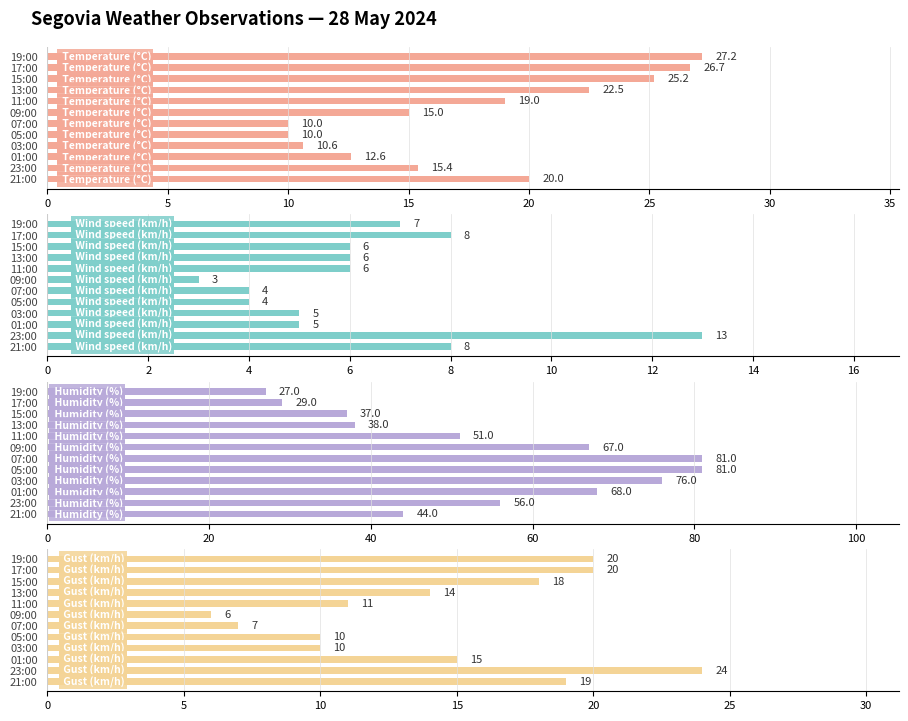

Which series changed the most between 09:00 and 05:00?

Humidity (%)